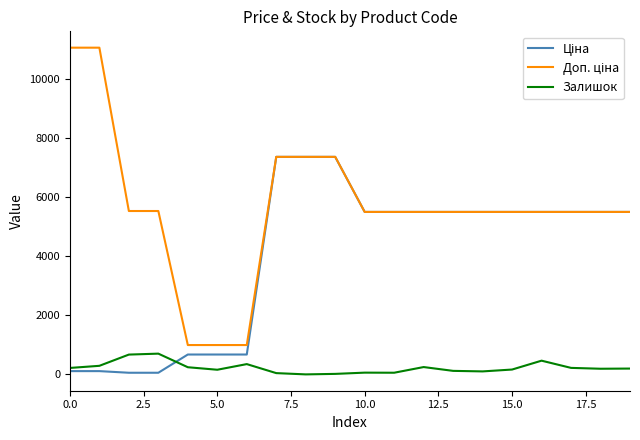

What is the greatest value displayed?

11055.0